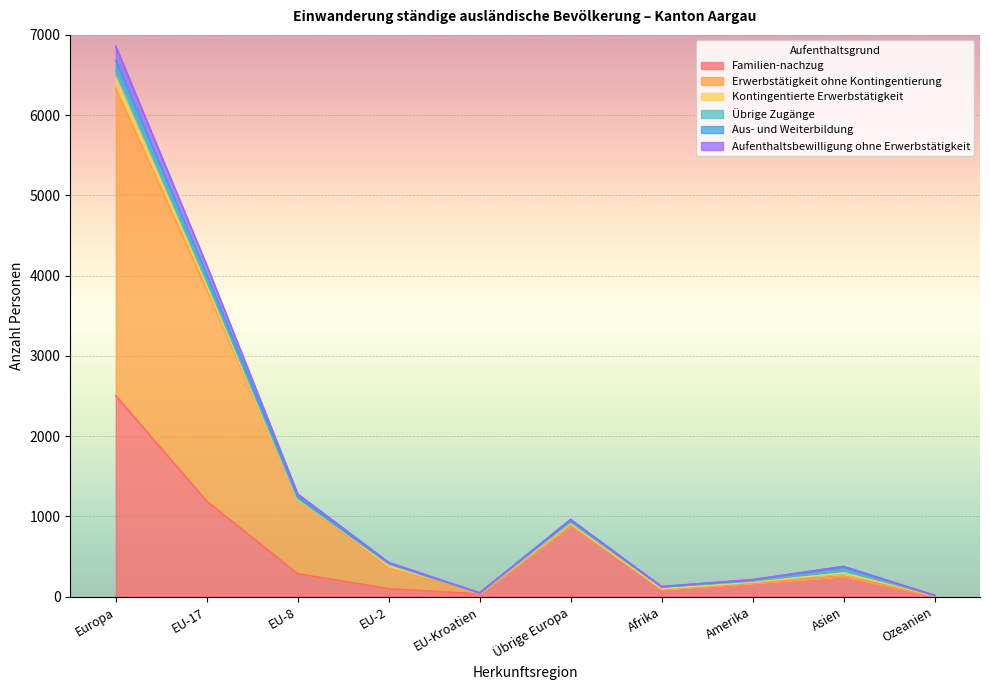

True or false: Aufenthaltsbewilligung ohne Erwerbstätigkeit and Erwerbstätigkeit ohne Kontingentierung intersect in this chart.

False